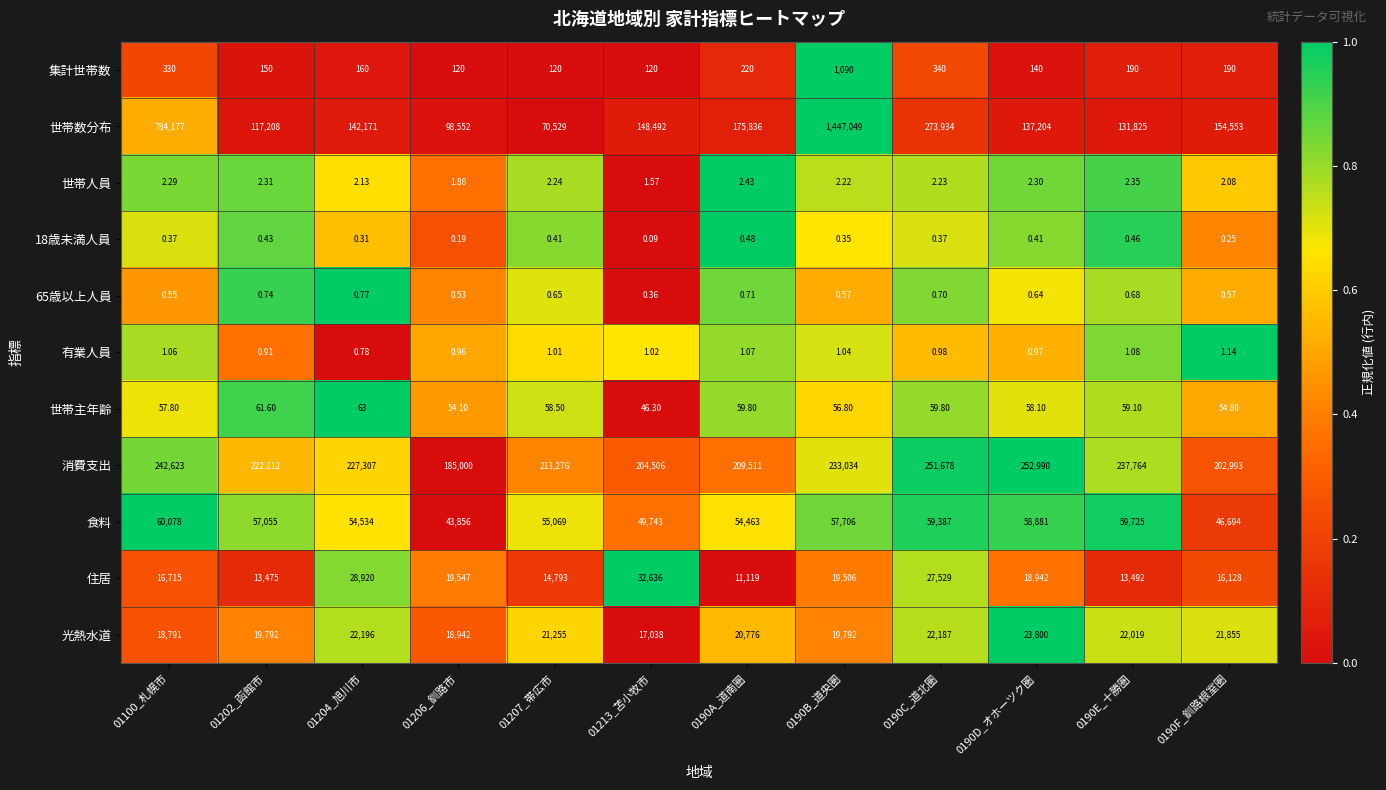

Which series has the largest total across all categories?

世帯数分布